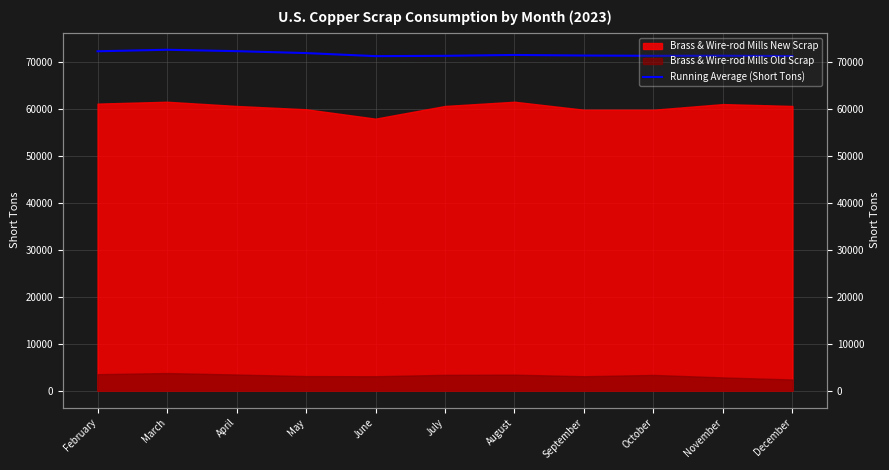

At which label does the data first exceed 71337?

February